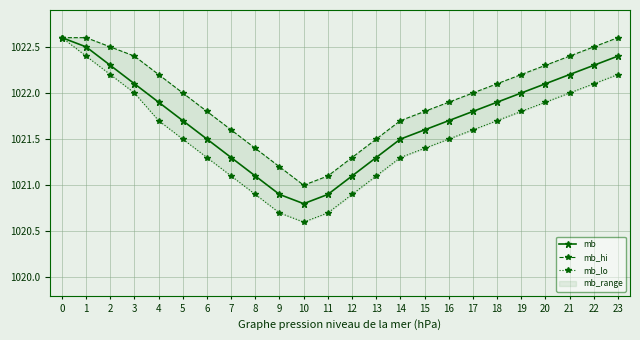

True or false: mb_hi and mb intersect in this chart.

False